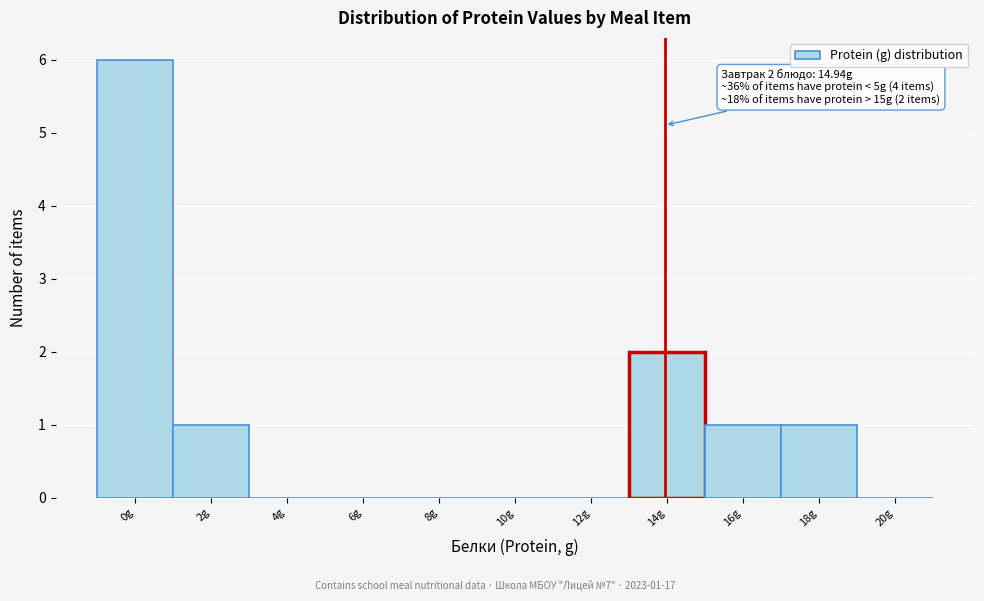

Reading left to right, list all the values displayed in this chart.

0g=6	2g=1	4g=0	6g=0	8g=0	10g=0	12g=0	14g=2	16g=1	18g=1	20g=0